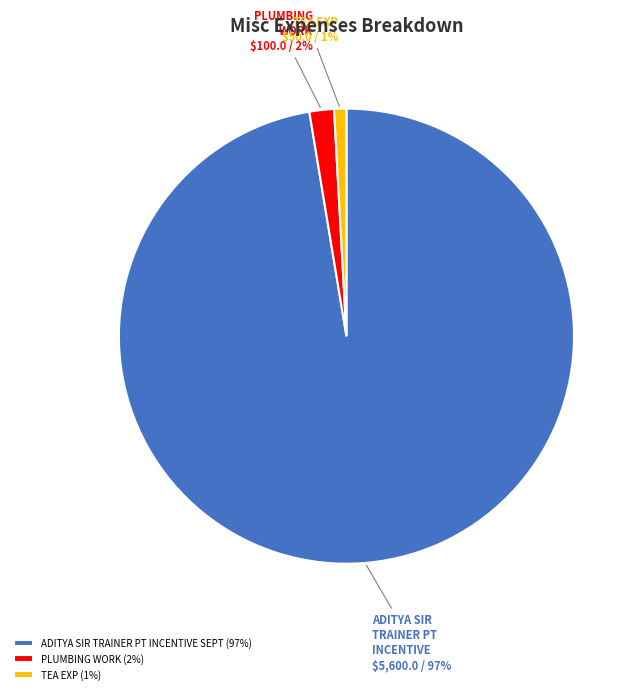

True or false: PLUMBING WORK accounts for 2% of the total.

True